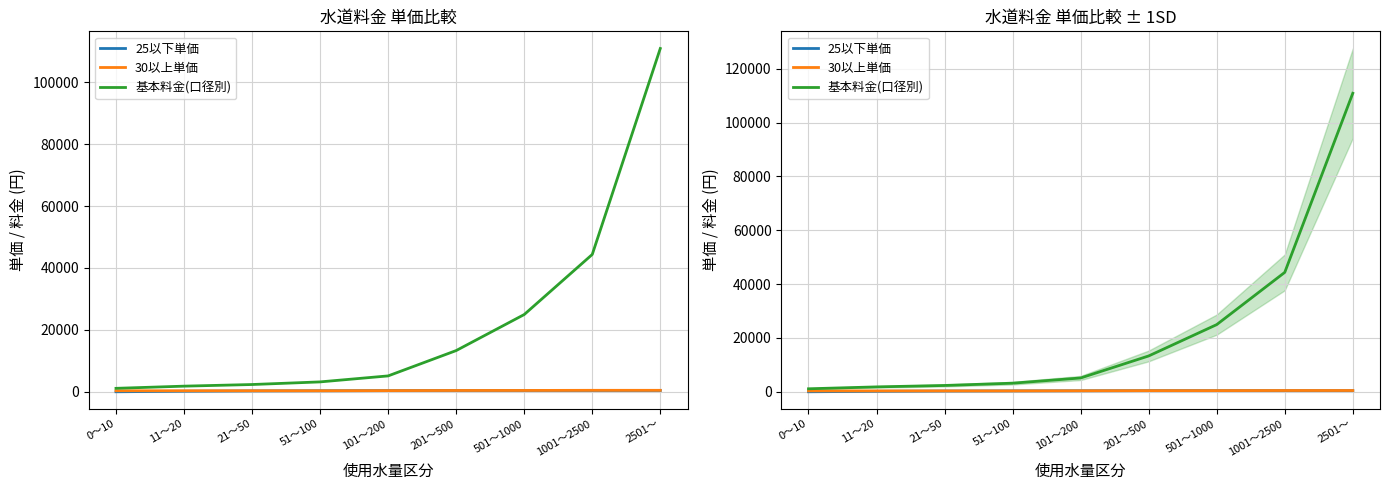

The value of 25以下単価 at 51～100 is 330.0. True or false?

True